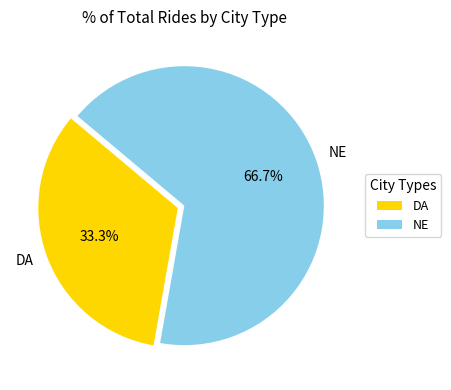

Which slice represents more than half of the pie?

NE